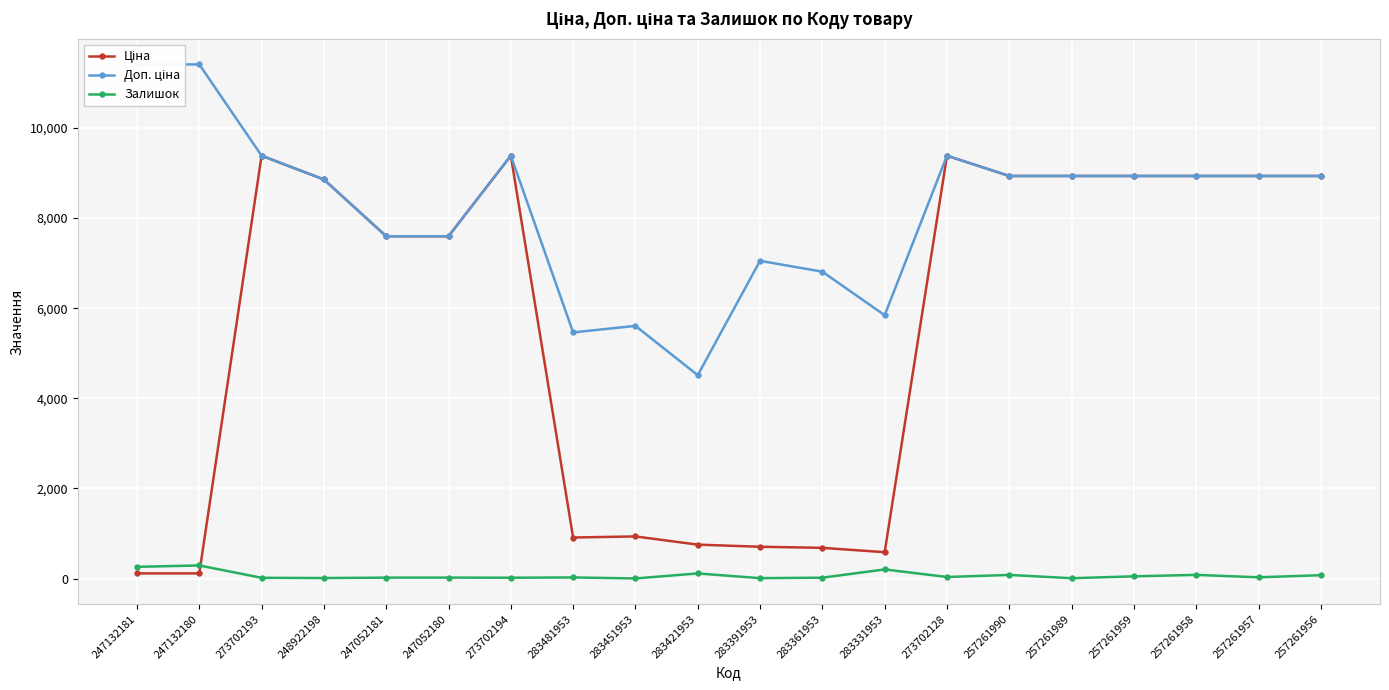

What is the average value of the Доп. ціна series?

8195.7